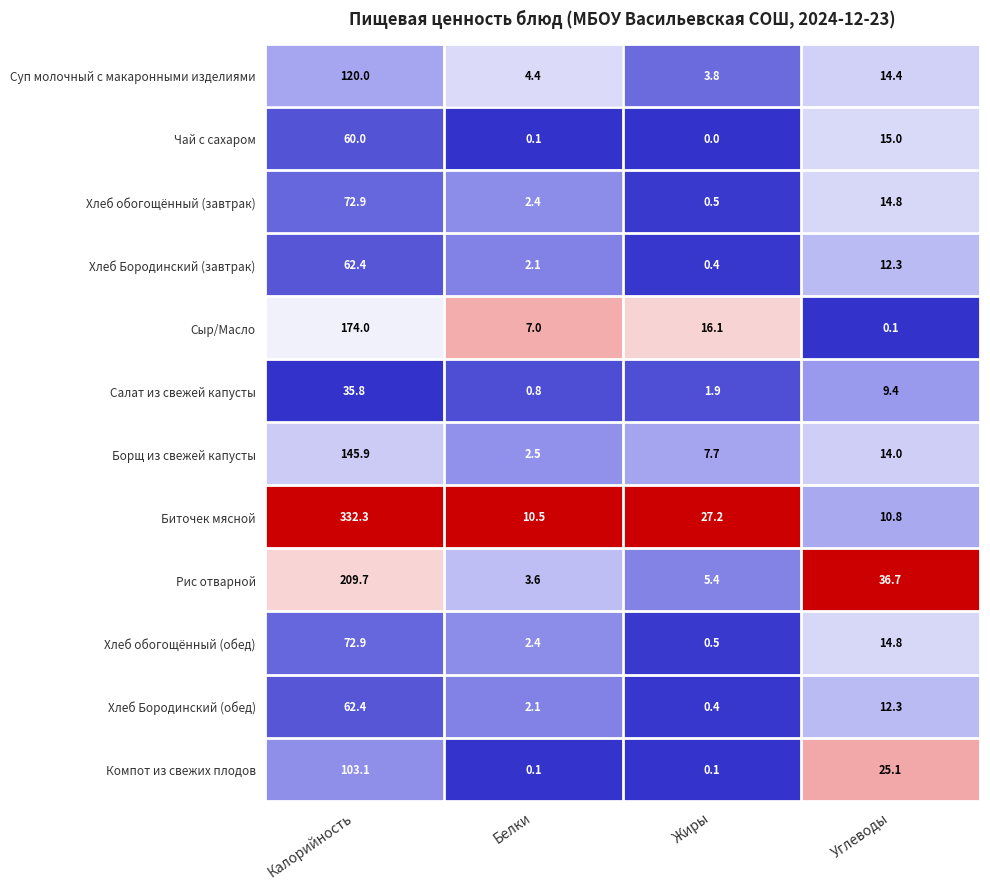

Rank the categories by Чай с сахаром value from lowest to highest.

Жиры, Белки, Углеводы, Калорийность